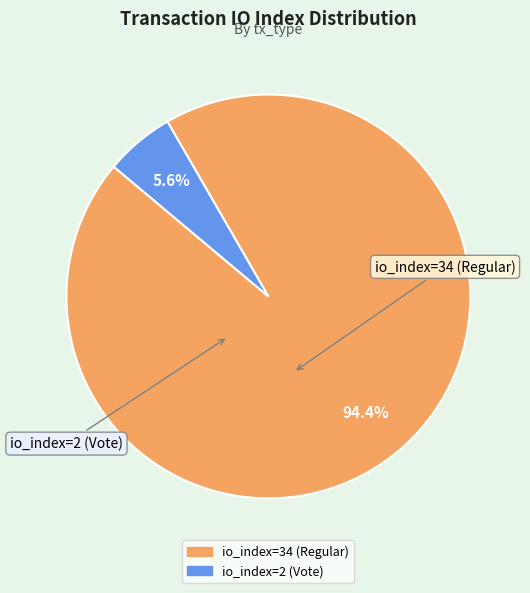

What is the ratio of the value at io_index=2 (Vote) to the value at io_index=34 (Regular)?

0.1